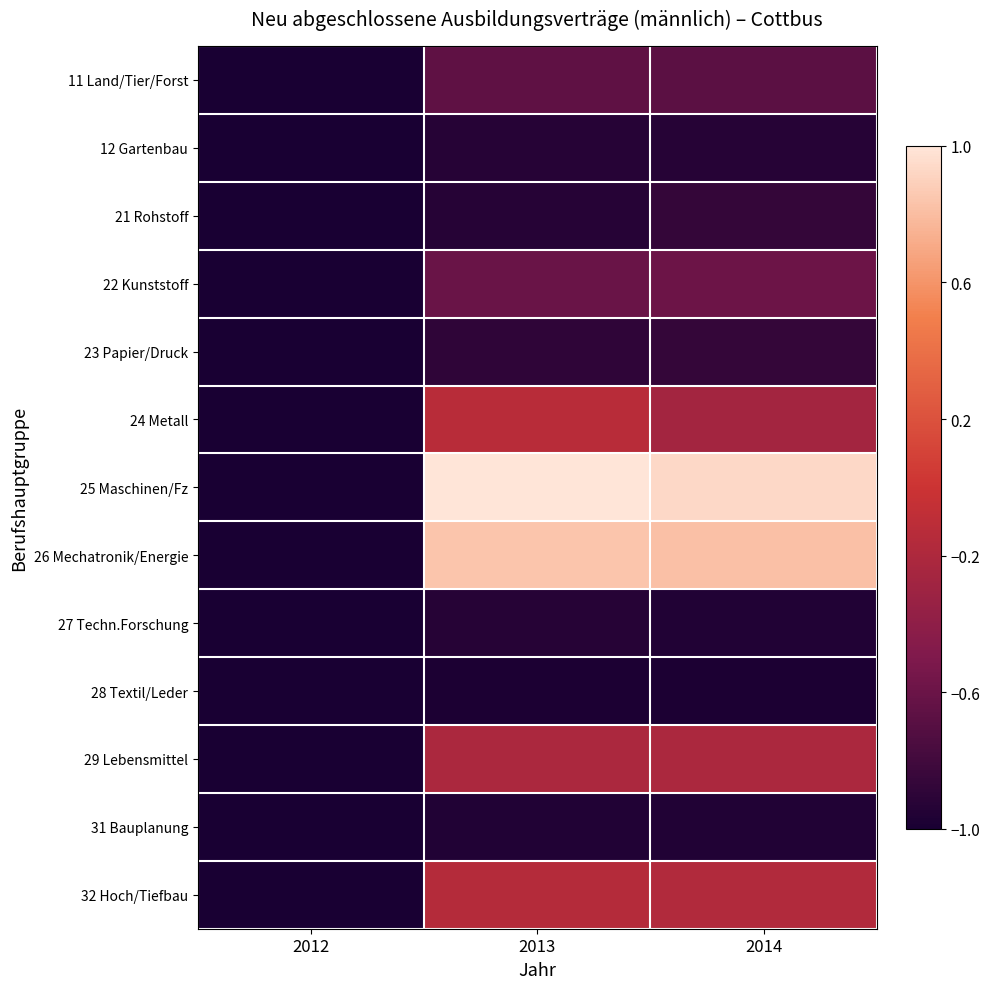

What is the total value across all series at 2012?

-13.0